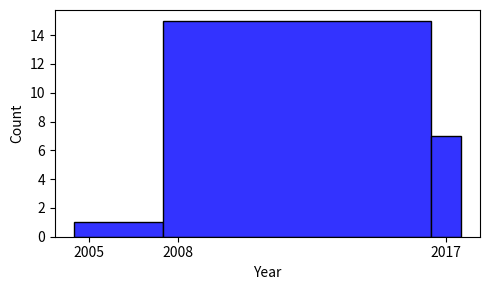

Read against the x-axis, roughly where is the centre of the tallest bar?

2012.0